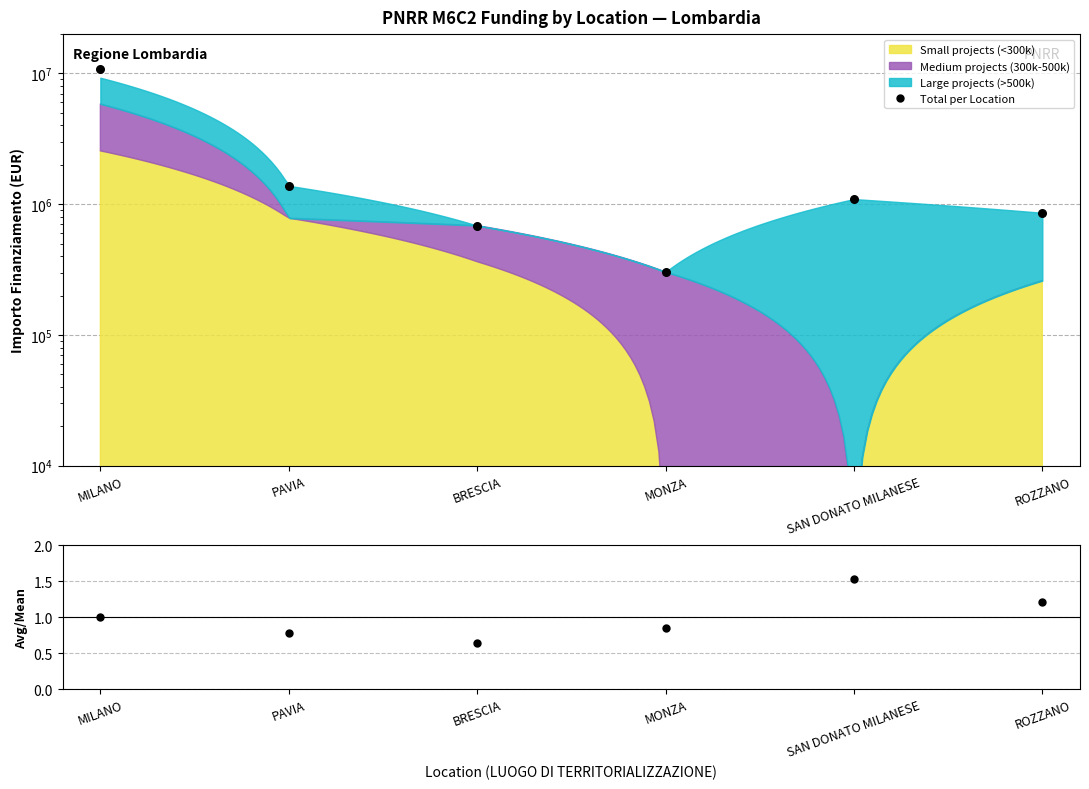

Which series reaches the maximum Y coordinate?

Total per Location